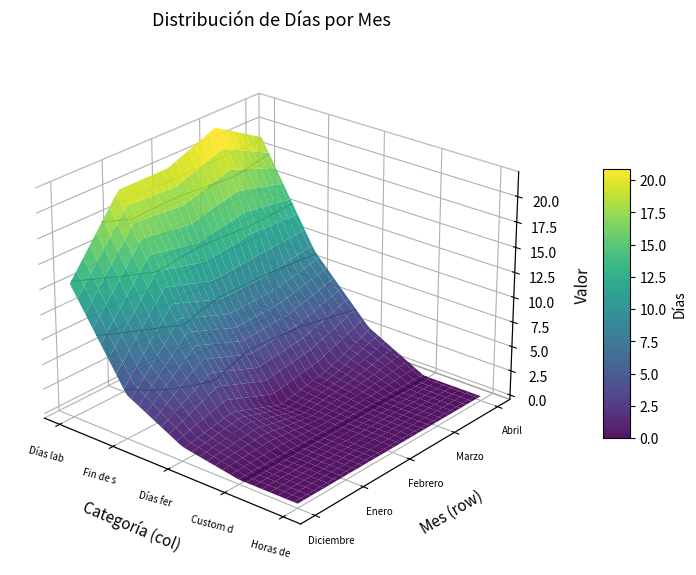

What is the difference between the maximum and second lowest values in the Diciembre 2021 series?

13